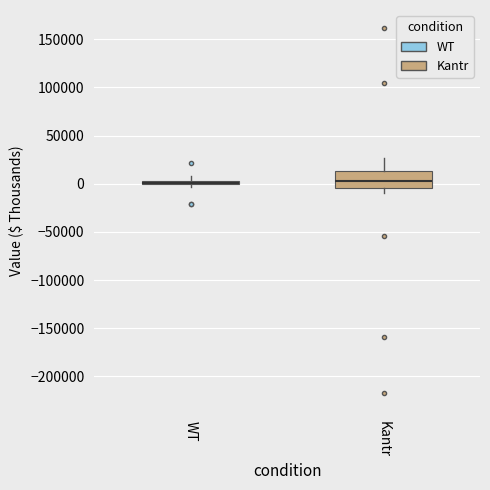

Where is the upper edge of the box for WT on the y-axis? The values are not printed on the chart, so give them approximately, as read against the axis.

5000